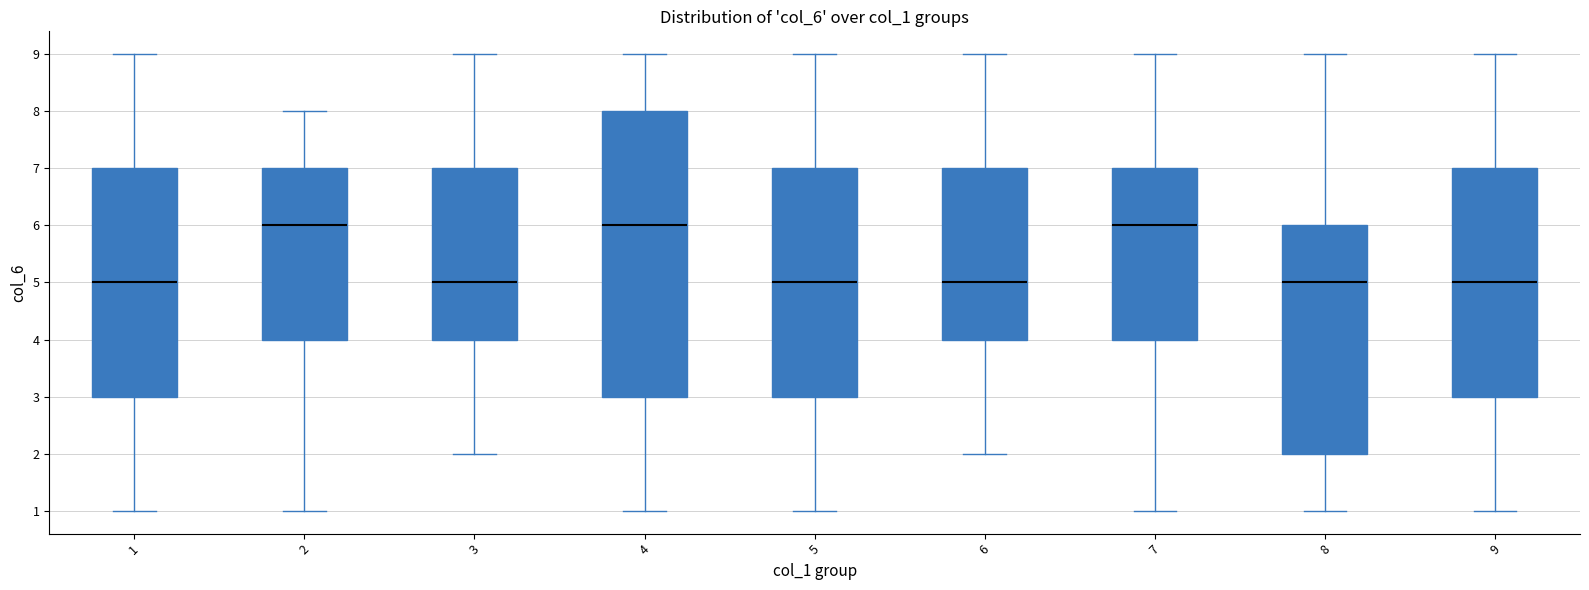

Comparing the boxes themselves (not the whiskers), which one is the tallest?

4